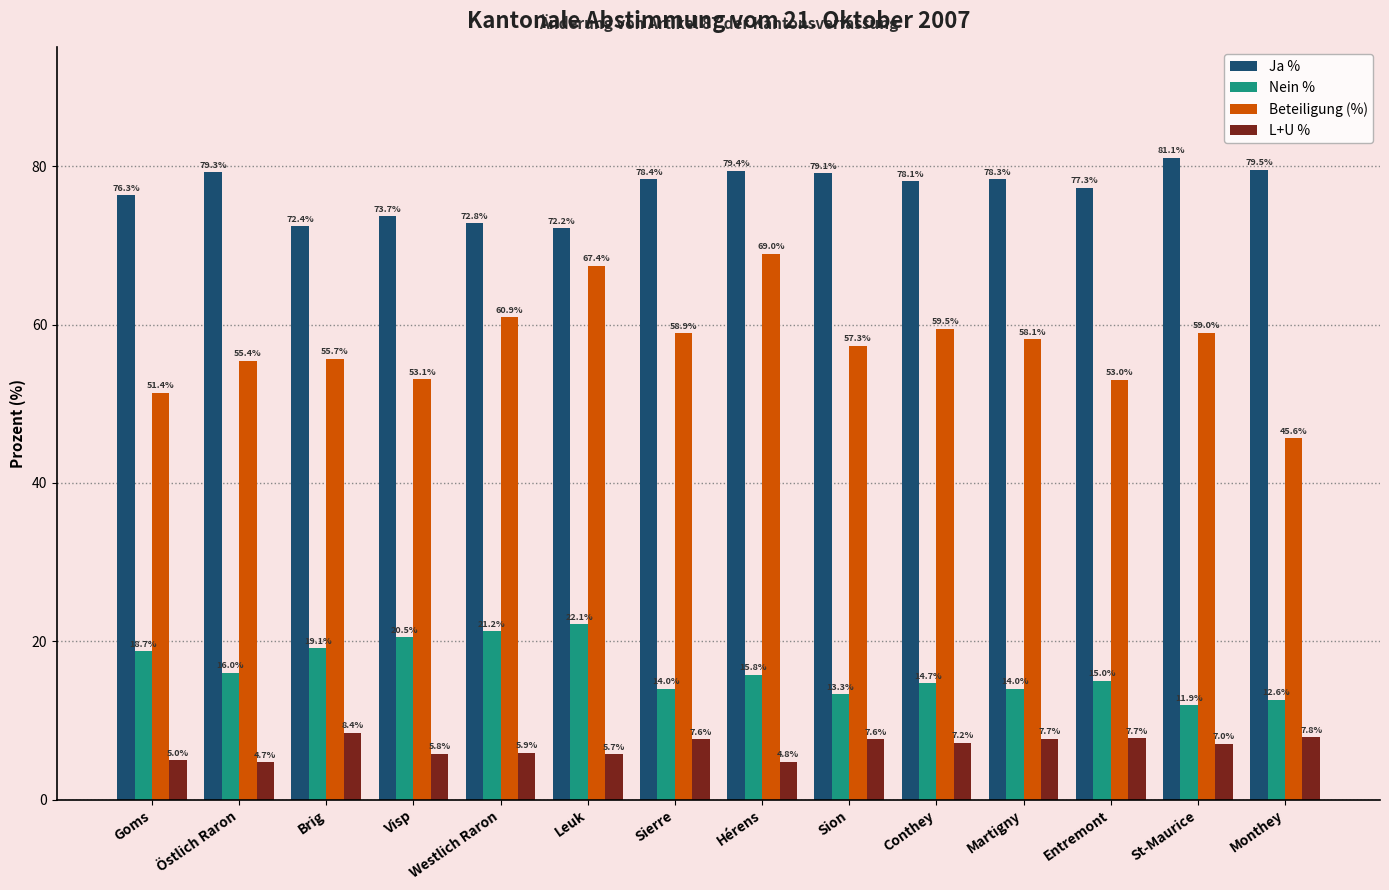

Where is L+U % nearest to the value 6?

Westlich Raron